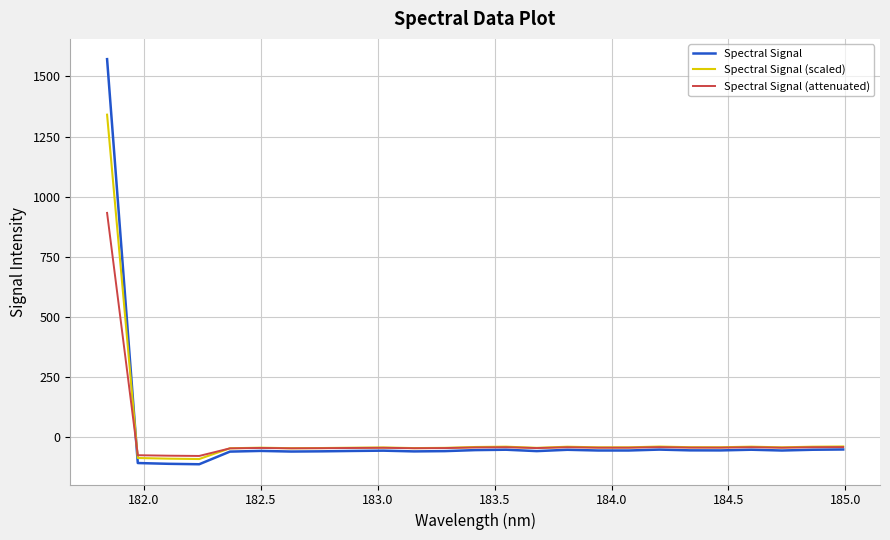

List the series in order of their peak value, highest first.

Spectral Signal, Spectral Signal (scaled), Spectral Signal (attenuated)